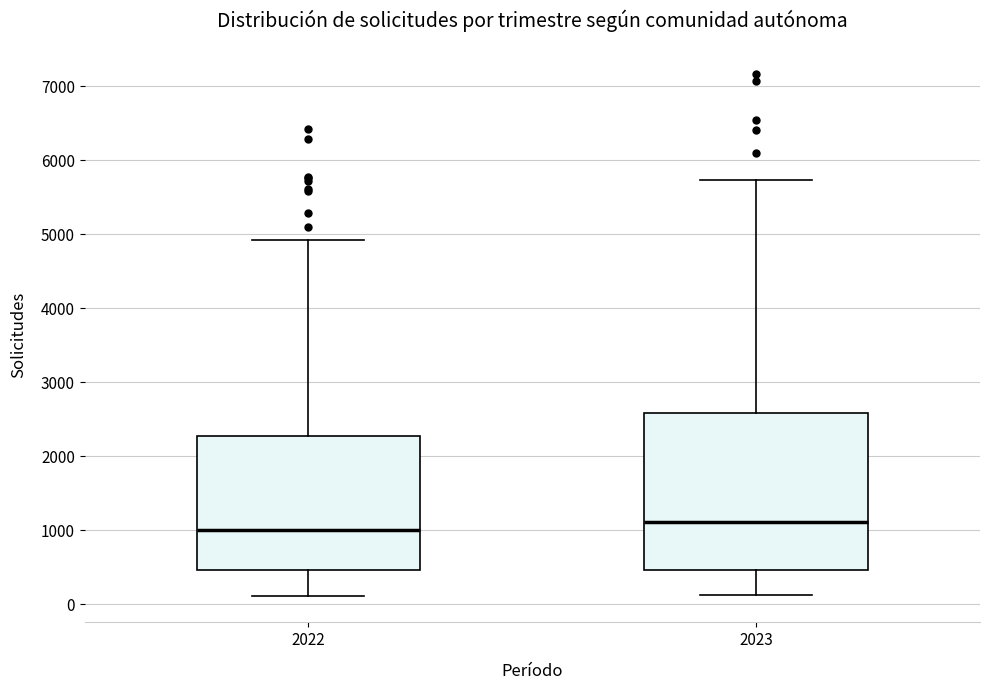

Reading left to right, read every box against the y-axis: the position of its median line, the range the box covers, and the ends of its whiskers. The values are not printed on the chart, so give them approximately, as read against the axis.

2022: median 1000, box 500 to 2300, whiskers 100 to 4900
2023: median 1100, box 500 to 2600, whiskers 100 to 5700